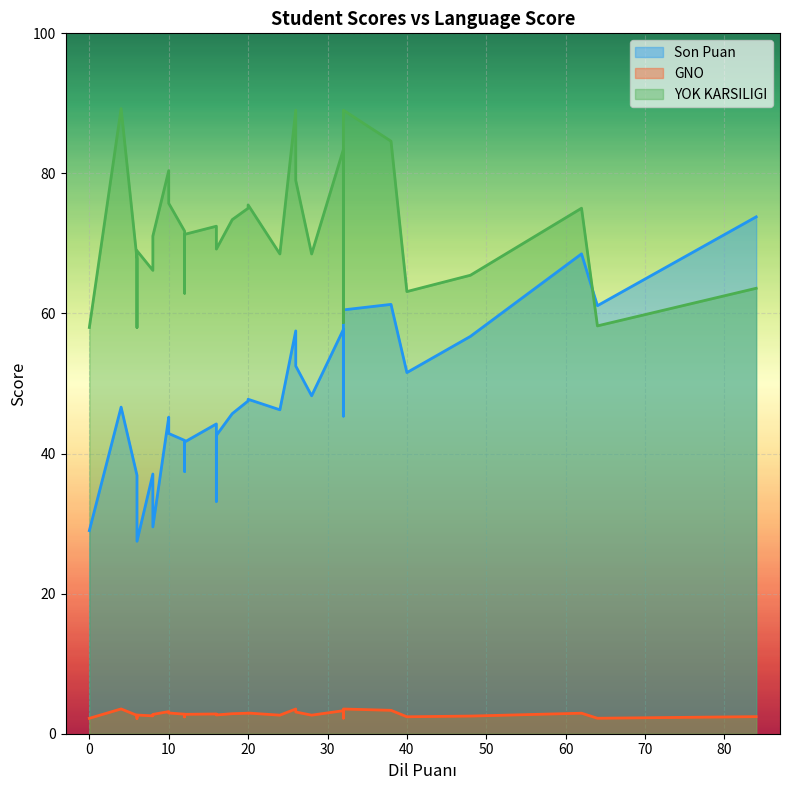

What is the average value of the YOK KARSILIGI series?

71.8